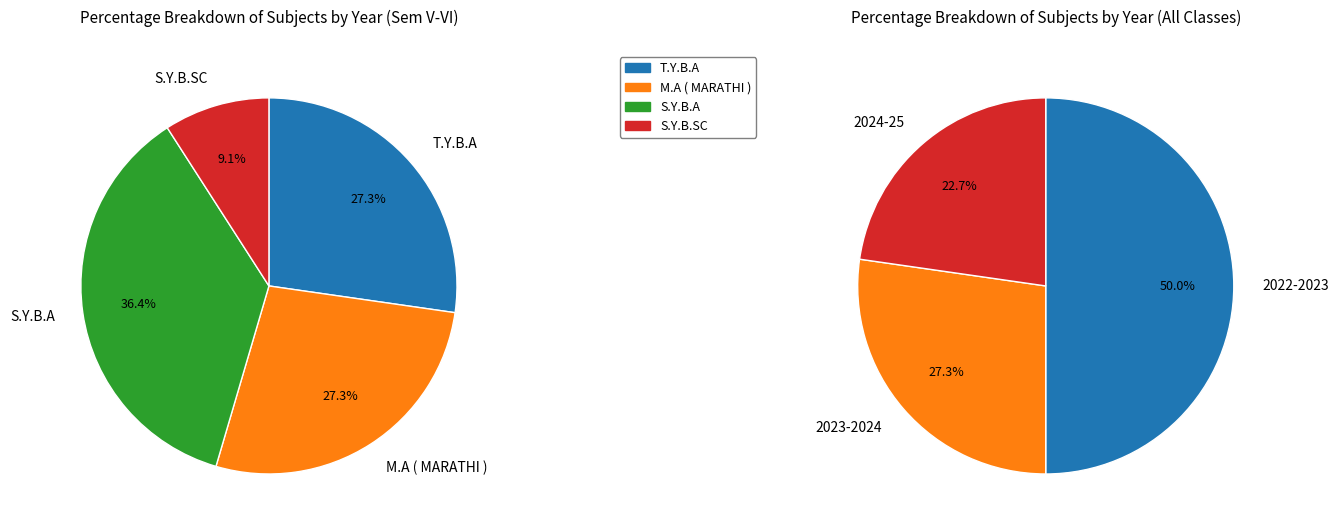

Does 2022-2023 represent more than half of the total?

No